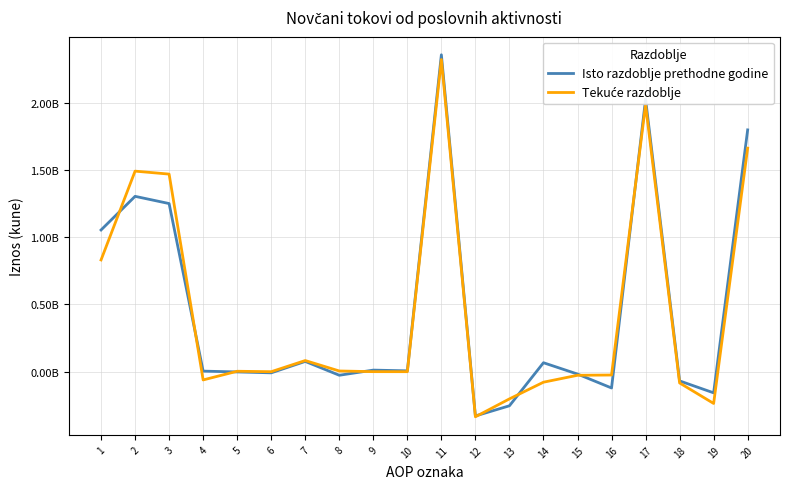

Which series changed the most between 1 and 18?

Isto razdoblje prethodne godine